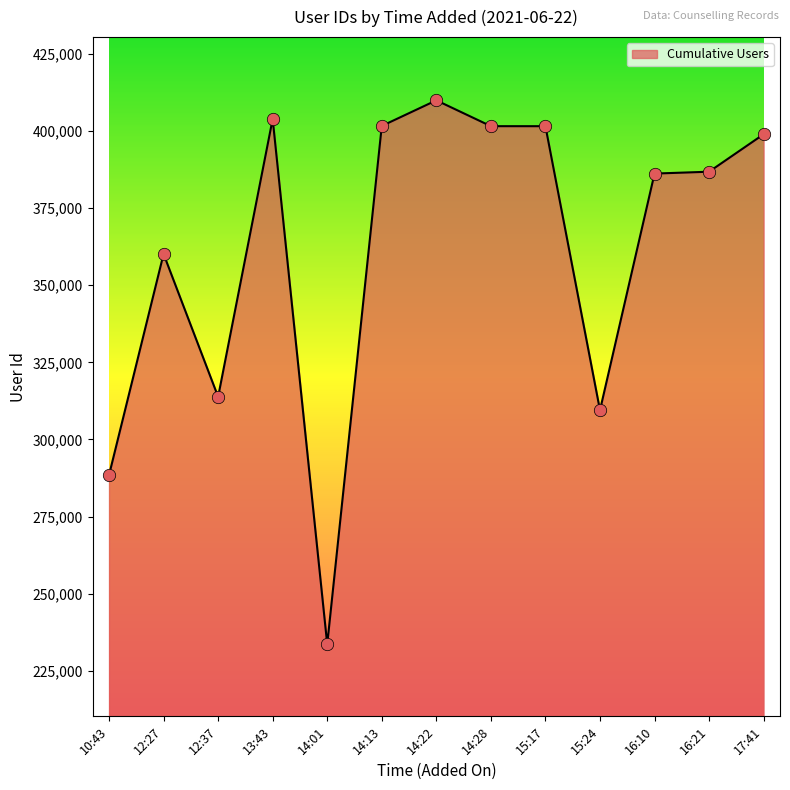

Approximately how many times larger is the value at 14:22 compared to 15:17?

1.0